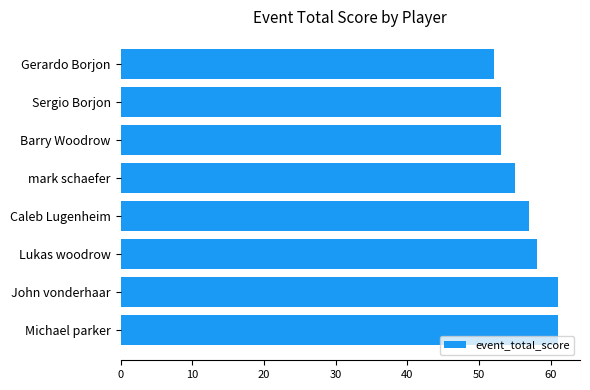

What is the average value?

56